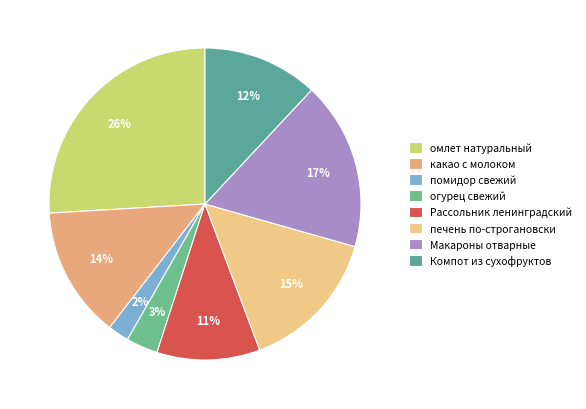

How many segments does this pie chart have?

8